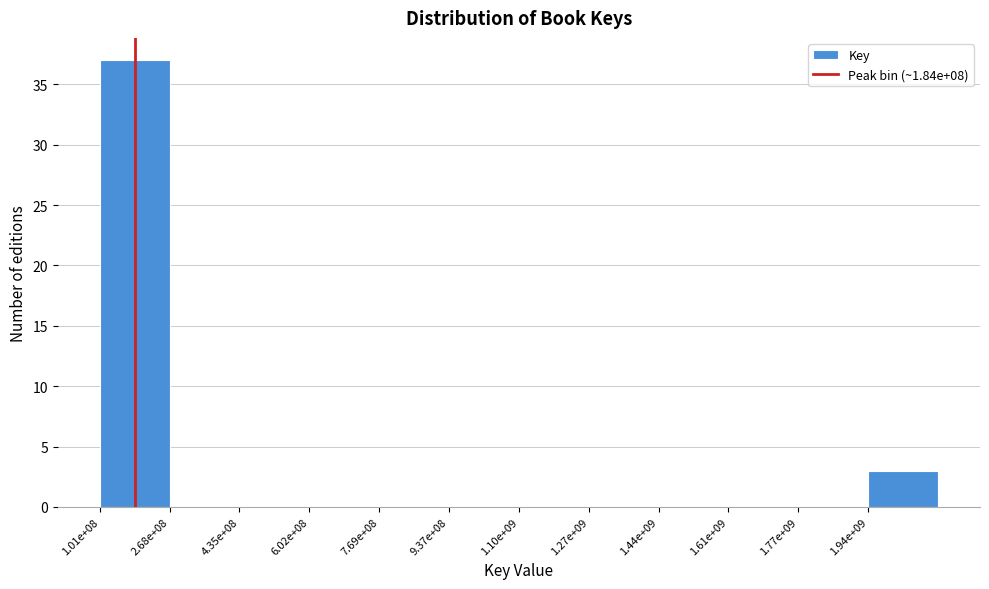

Reading right to left, what are all the values shown in this chart?

1.94e+09=3	1.77e+09=0	1.61e+09=0	1.44e+09=0	1.27e+09=0	1.10e+09=0	9.37e+08=0	7.69e+08=0	6.02e+08=0	4.35e+08=0	2.68e+08=0	1.01e+08=37